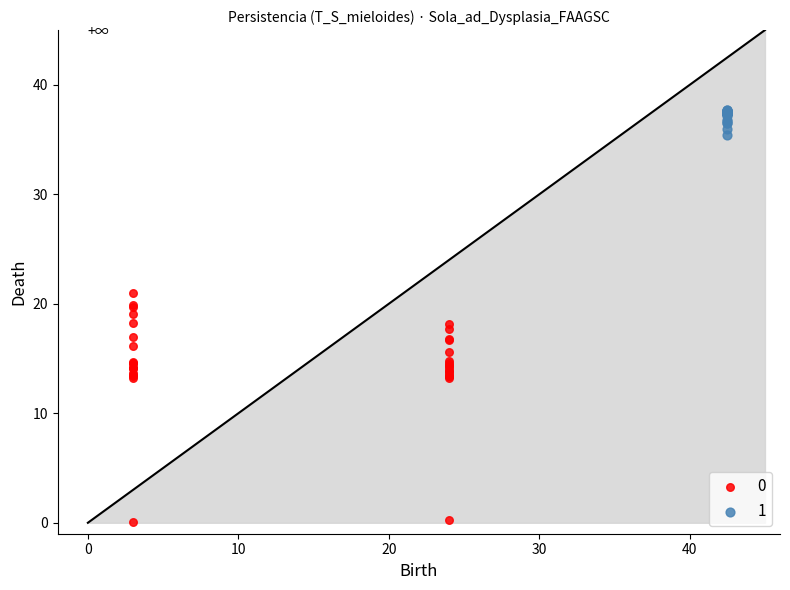

What are all the series names shown in the legend?

0, 1